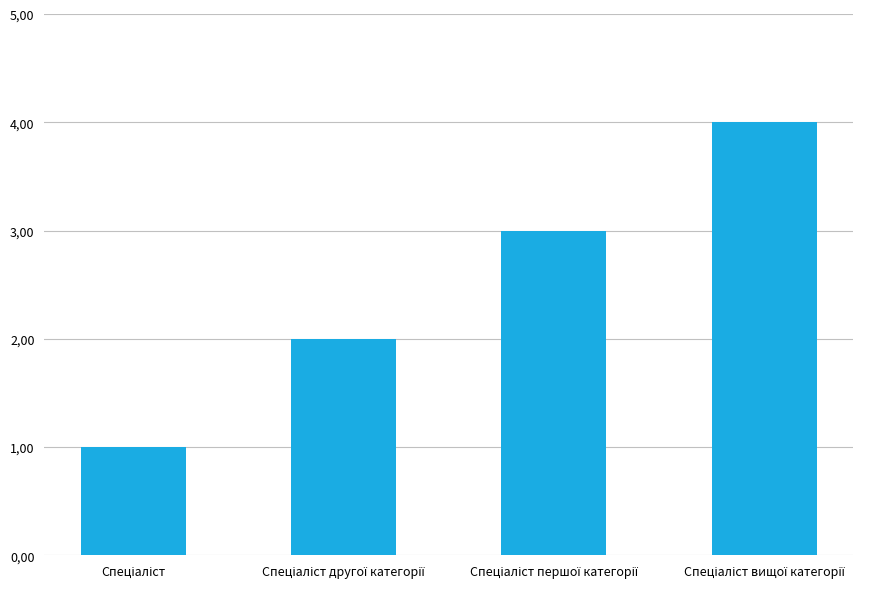

Is it true that the value at Спеціаліст другої категорії is 3?

False